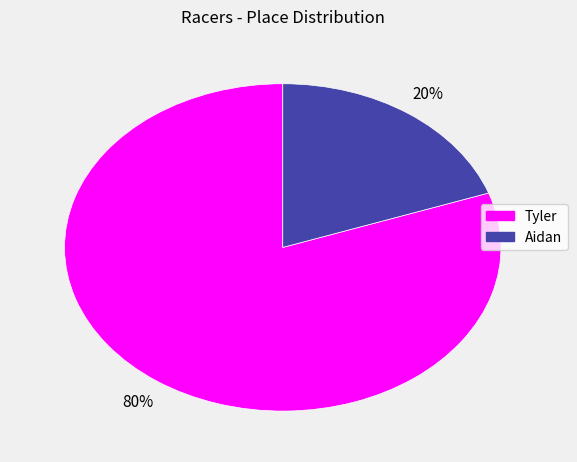

Count the number of slices in the pie.

2